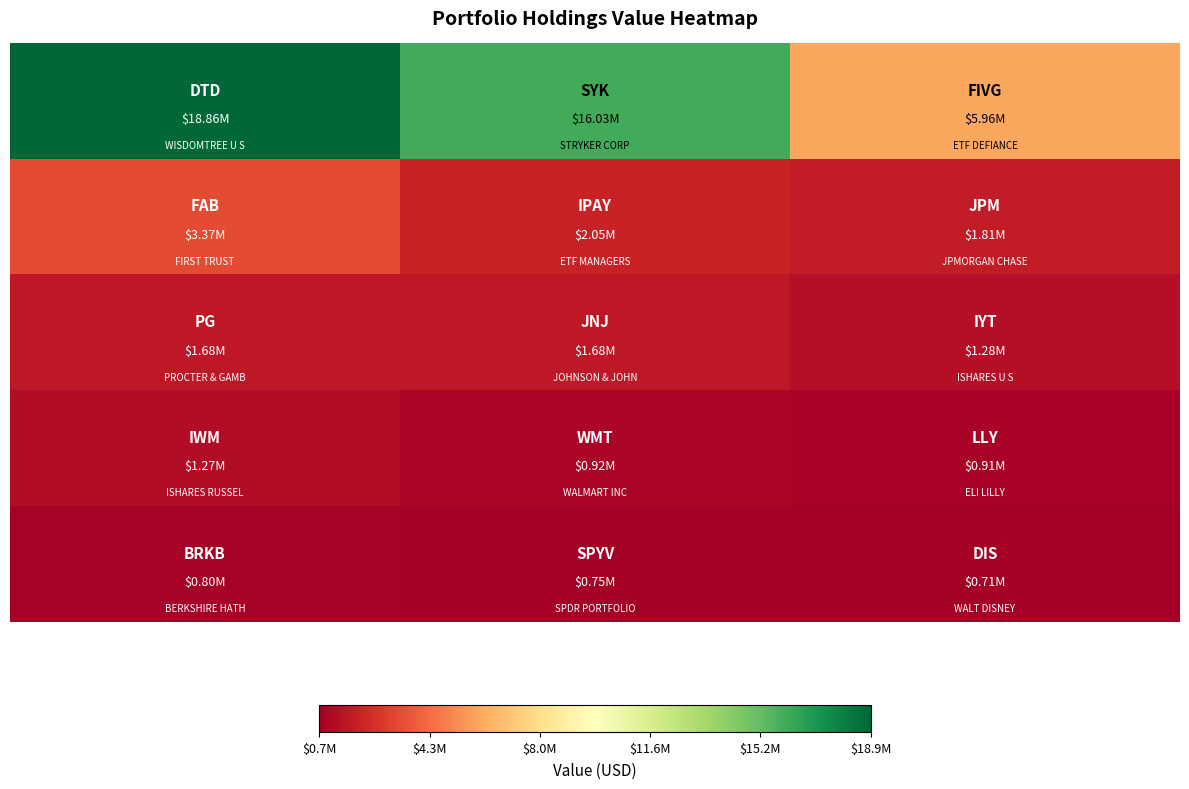

At how many categories does at least one series exceed 2875432?

3